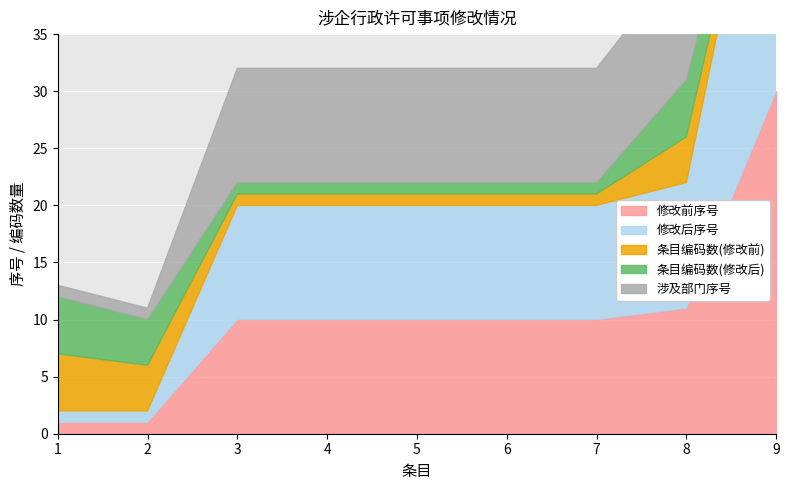

Is it true that 修改后序号 equals 30 at 9?

True